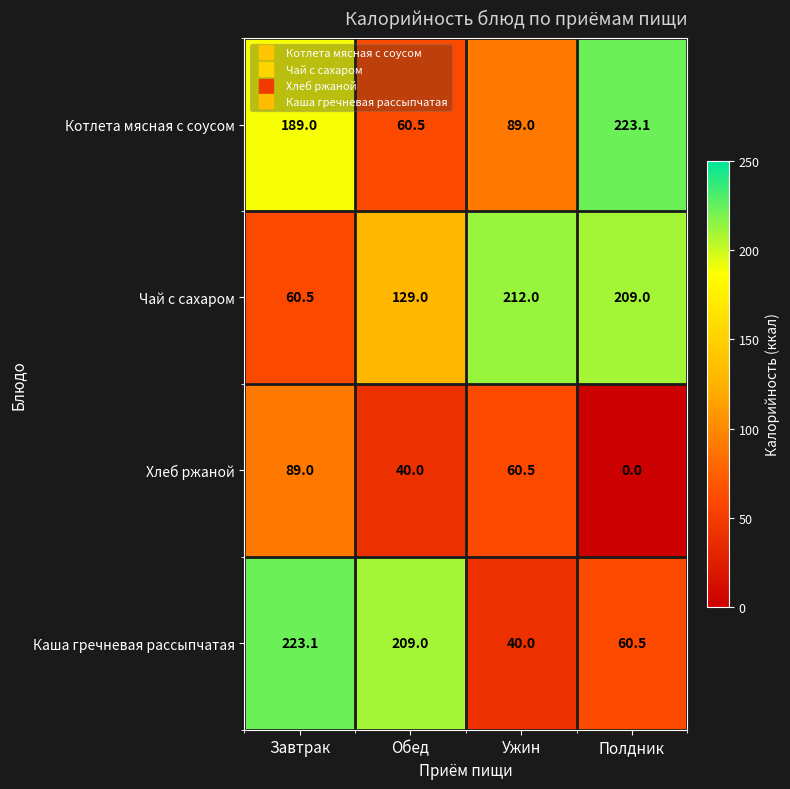

At which label does Хлеб ржаной reach its minimum?

Полдник